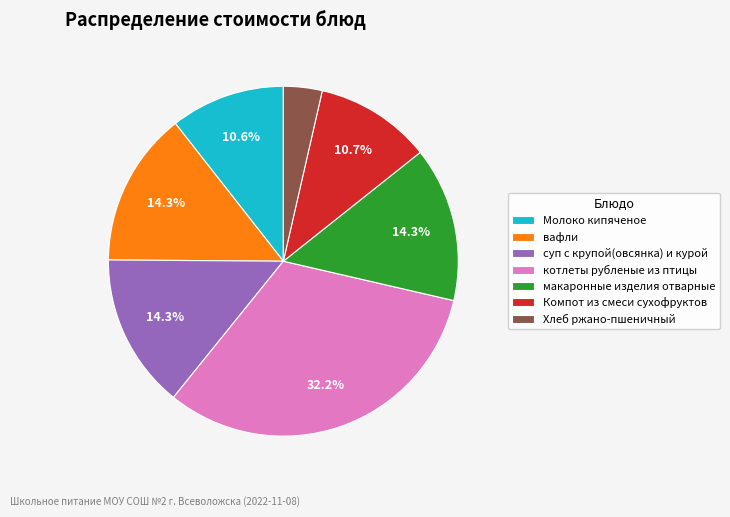

To the nearest percent, what percentage of the pie is суп с крупой(овсянка) и курой?

14%